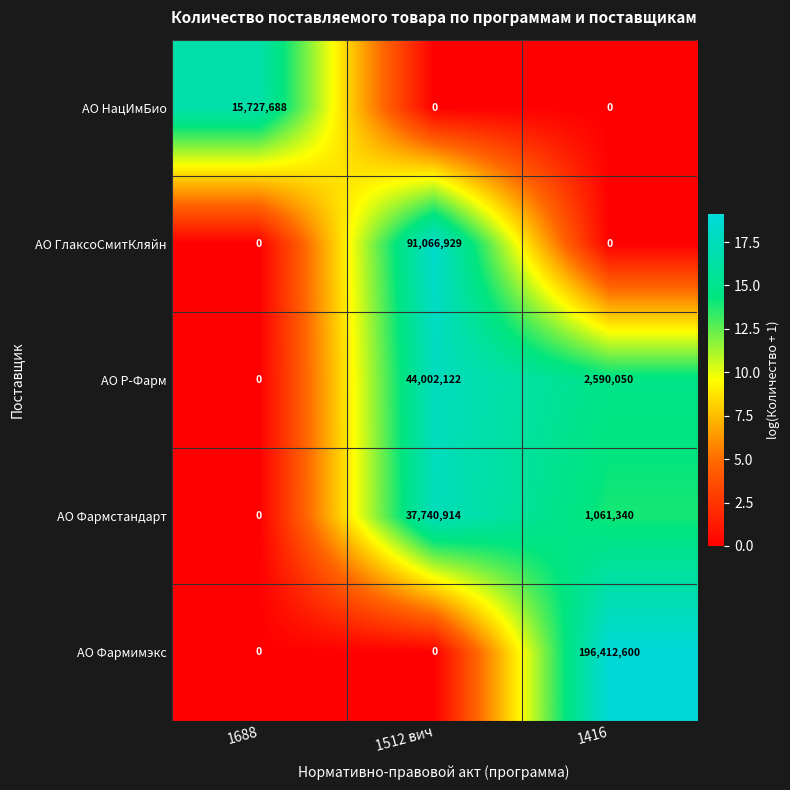

Which category has the highest value in the АО ГлаксоСмитКляйн series?

1512 вич